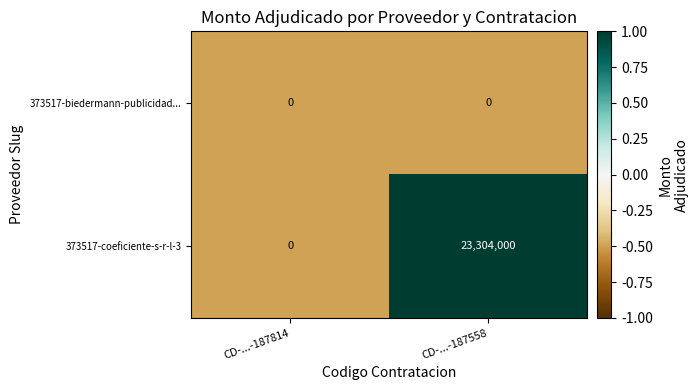

The value of 373517-coeficiente-s-r-l-3 at CD-...-187558 is 23304000. True or false?

True